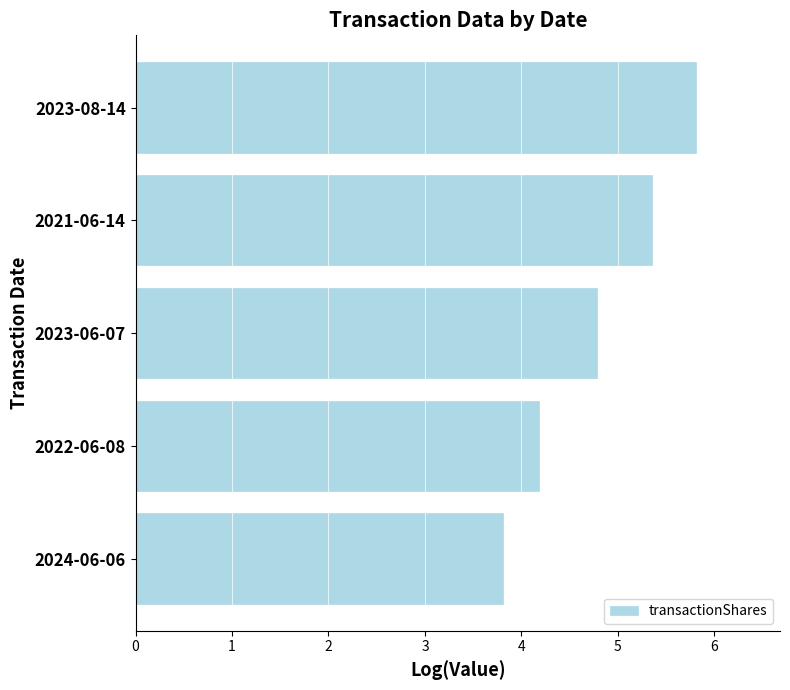

True or false: the data shows 8.3 at 2023-08-14.

False